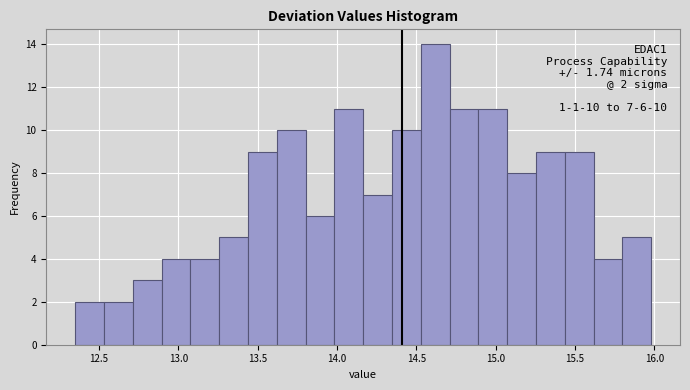

Read against the x-axis, roughly where is the centre of the tallest bar?

14.60